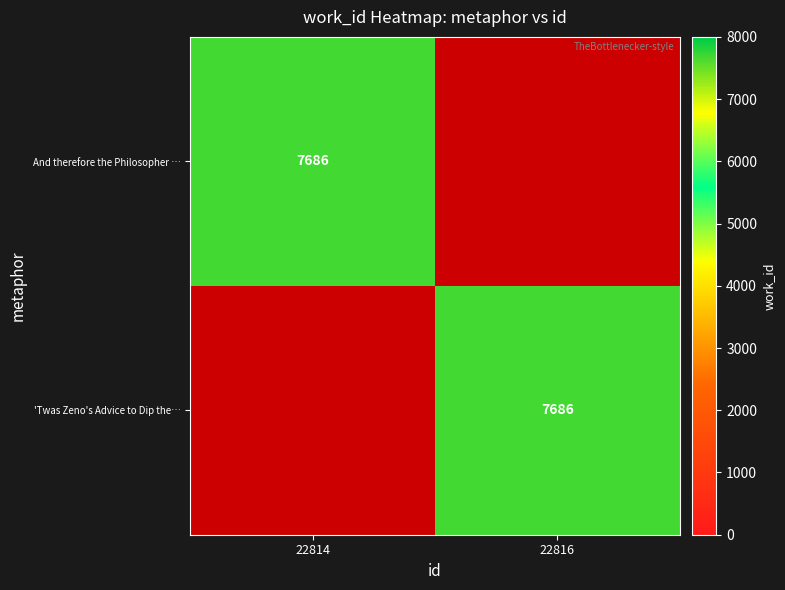

The And therefore the Philosopher … series shows 3584 at 22814. True or false?

False